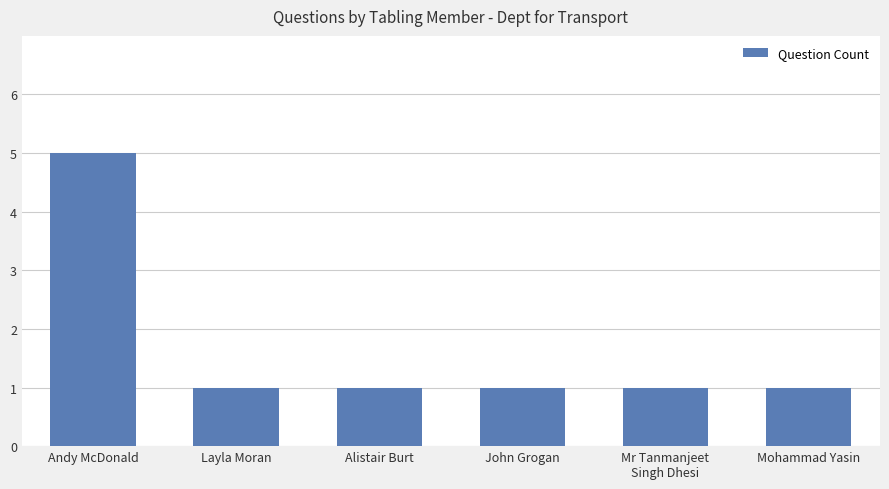

What is the change in value from Andy McDonald to Alistair Burt?

-4